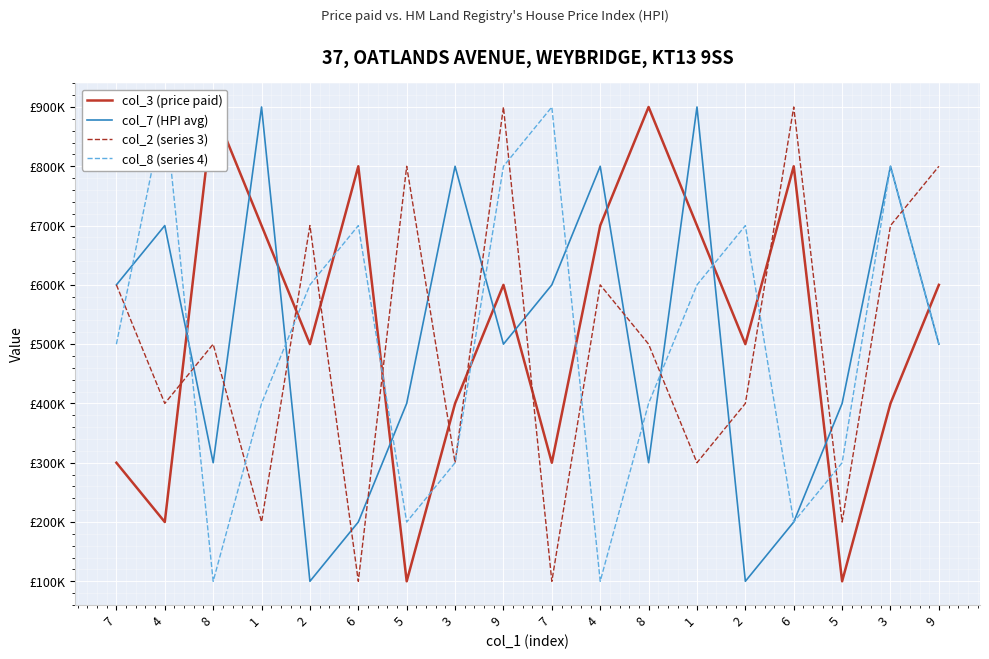

Where does the col_2 (series 3) series first go above 500000?

7